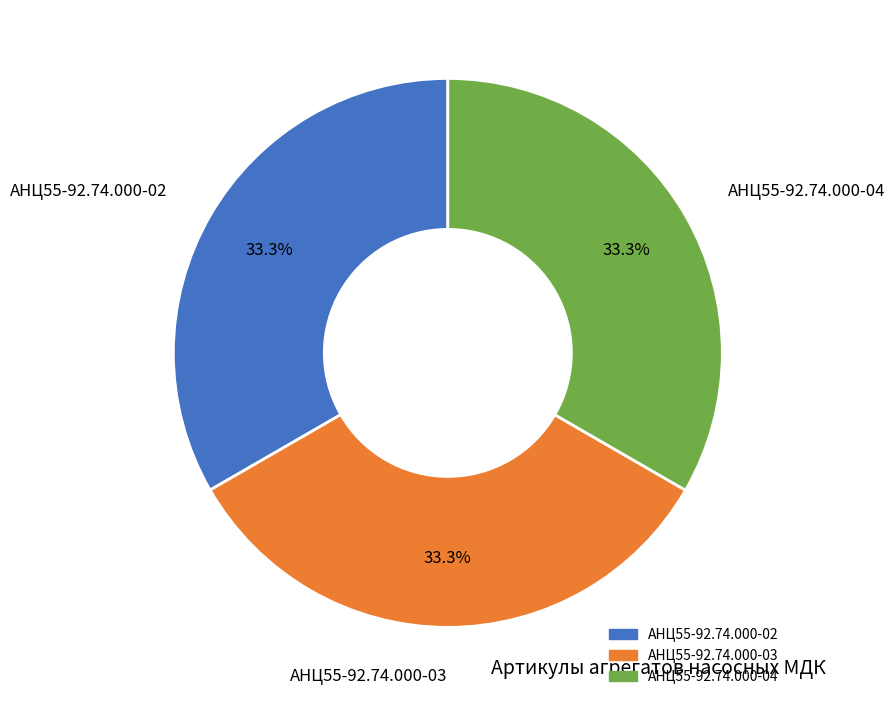

Do АНЦ55-92.74.000-04 and АНЦ55-92.74.000-03 together represent more than half of the pie?

Yes